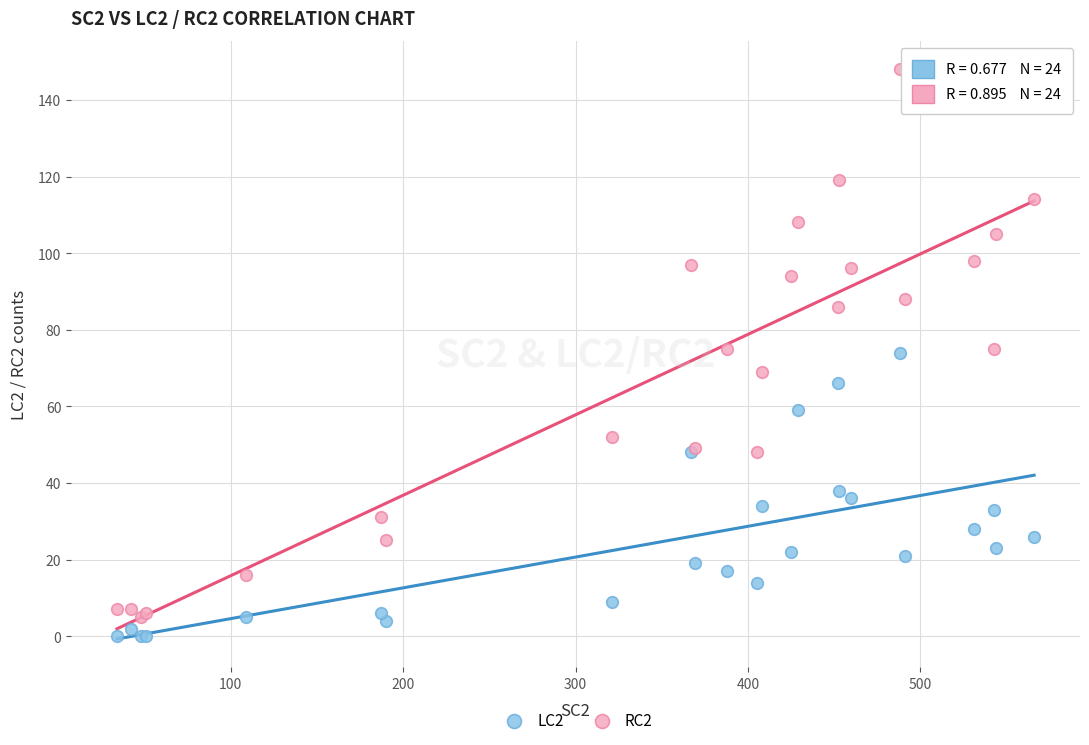

Which series has the largest Y range (max minus min)?

RC2